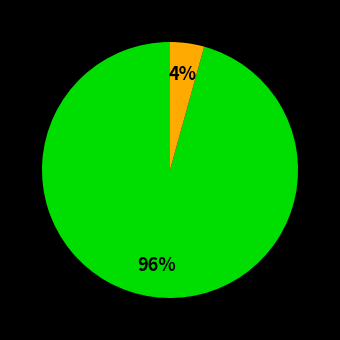

To the nearest percent, what is the average slice percentage?

50%